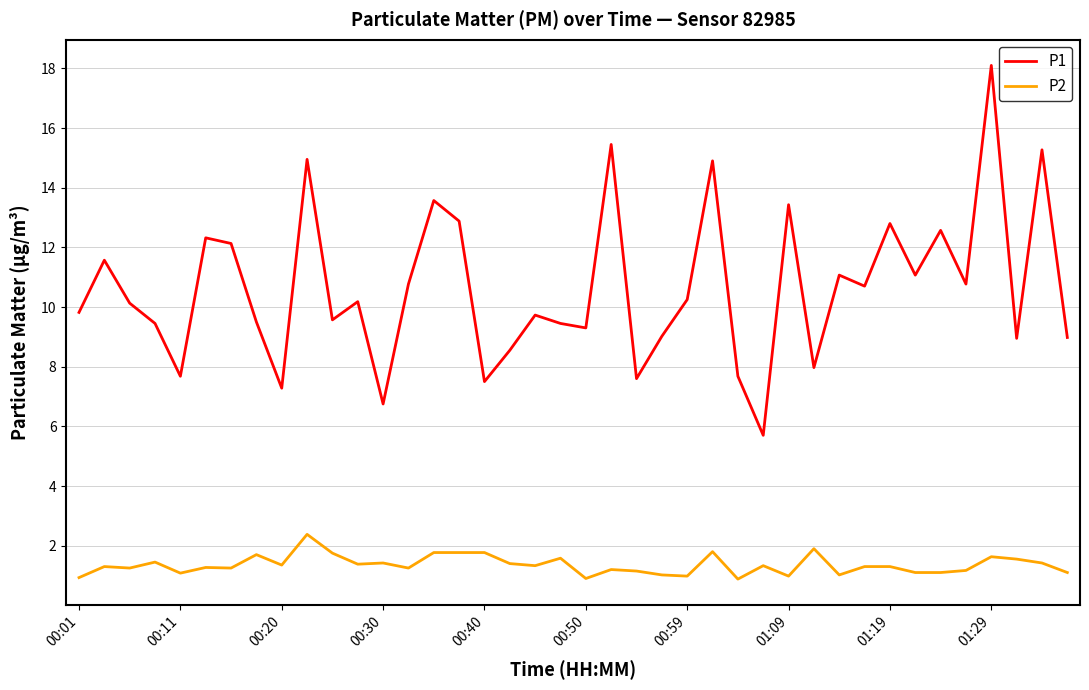

What are all the series names shown in the legend?

P1, P2